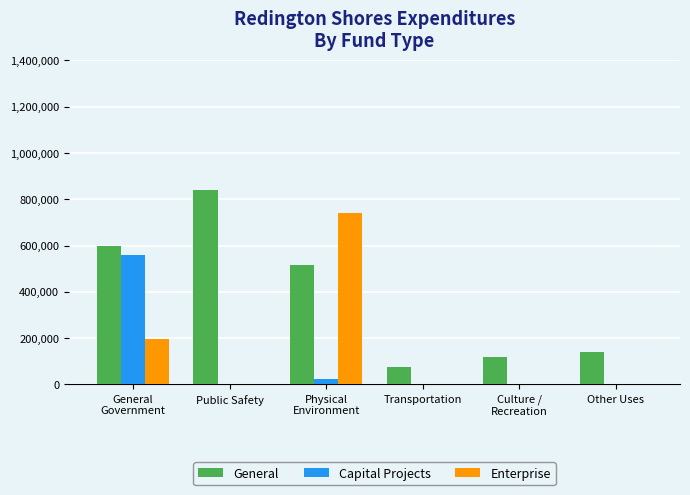

Reading left to right, extract all data points from this chart.

General: General
Government=596434	Public Safety=839609	Physical
Environment=516946	Transportation=77270	Culture /
Recreation=119805	Other Uses=141000
Capital Projects: General
Government=560817	Public Safety=0	Physical
Environment=23332	Transportation=0	Culture /
Recreation=0	Other Uses=0
Enterprise: General
Government=195364	Public Safety=0	Physical
Environment=741308	Transportation=0	Culture /
Recreation=0	Other Uses=0